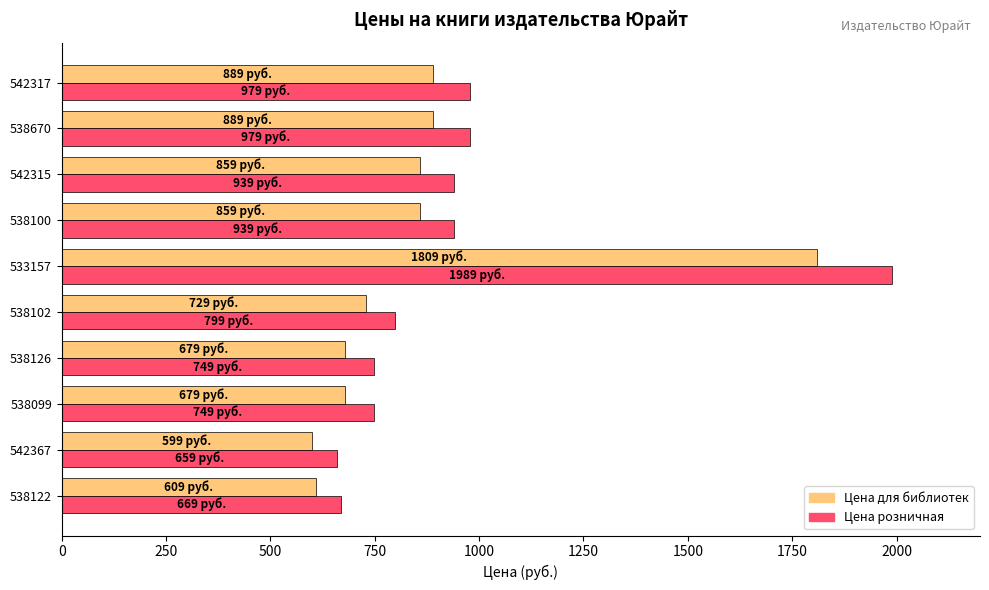

True or false: Цена для библиотек has a value of 248 at 538102.

False